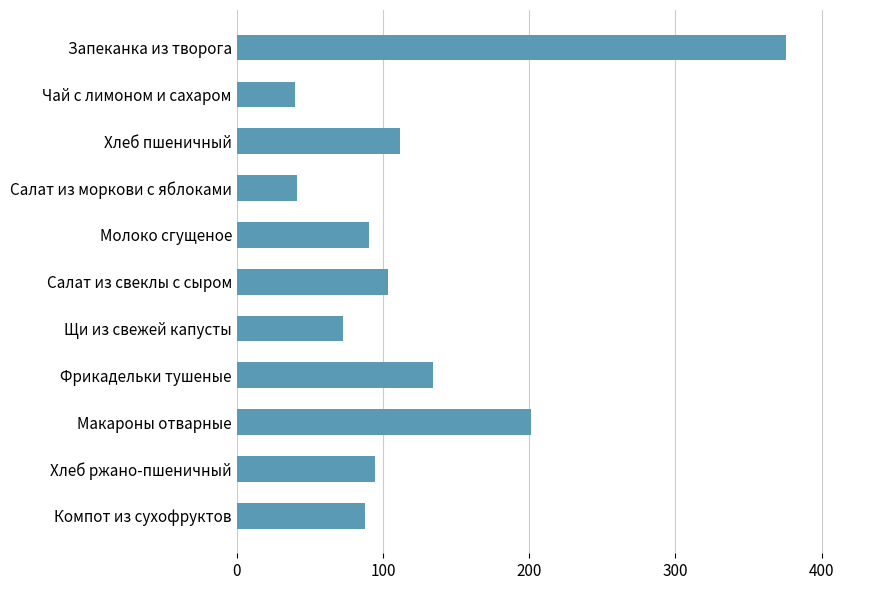

At which label is the value closest to 207?

Макароны отварные